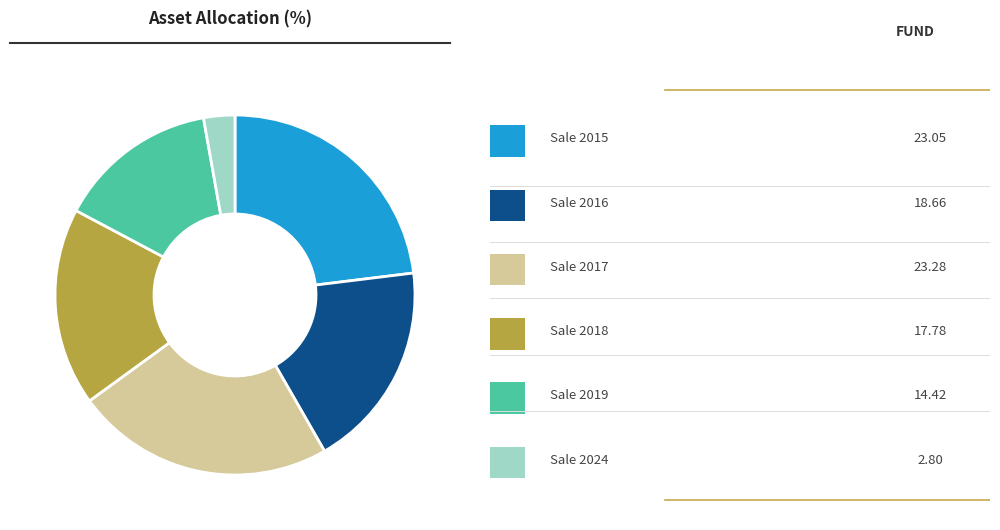

Is there any slice that represents more than half of the pie?

No